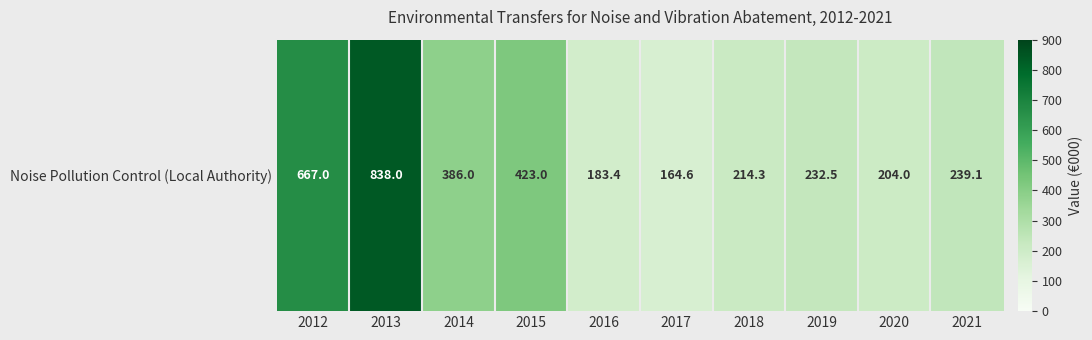

List the labels in order of value, smallest first.

2017, 2016, 2020, 2018, 2019, 2021, 2014, 2015, 2012, 2013